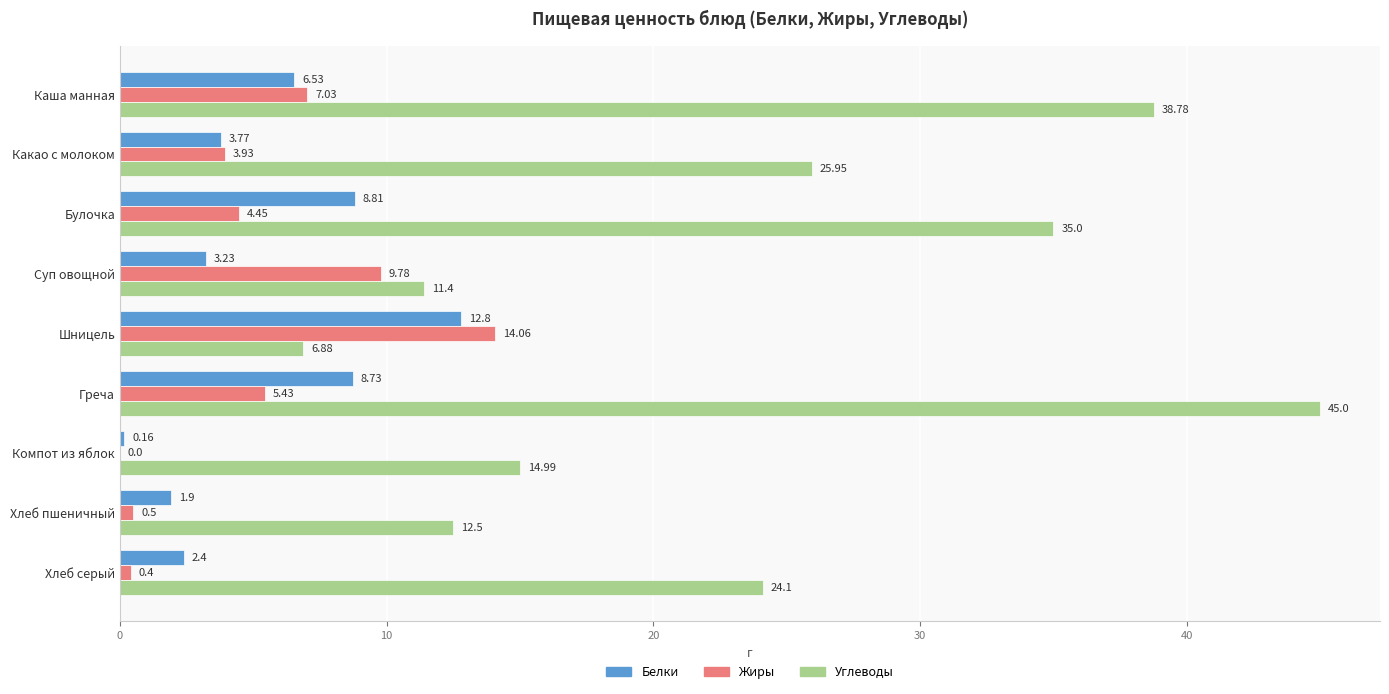

Where is Углеводы nearest to the value 25?

Хлеб серый